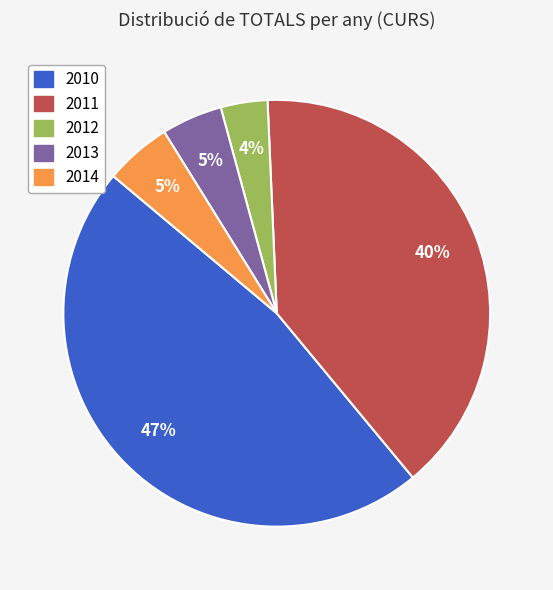

What percentage is the 2010 slice, to the nearest percent?

47%